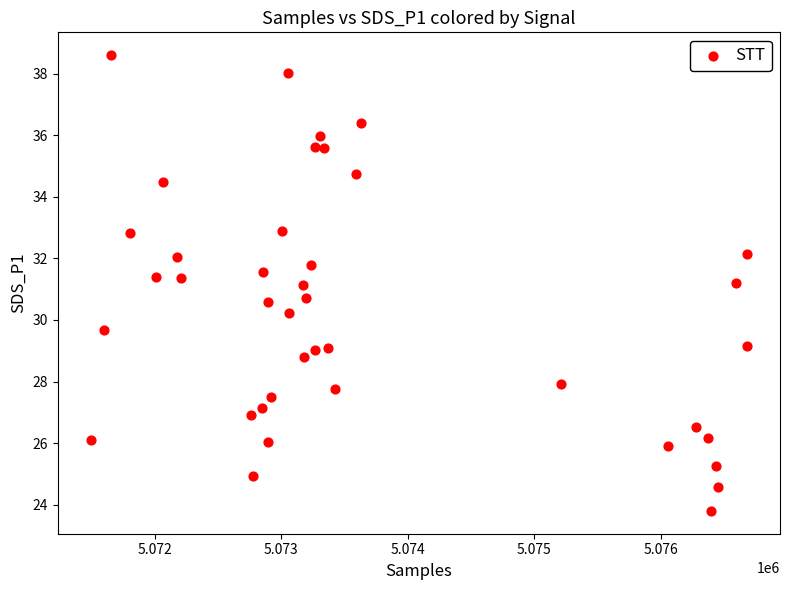

What is the range of X values (max minus min)?

5188.0